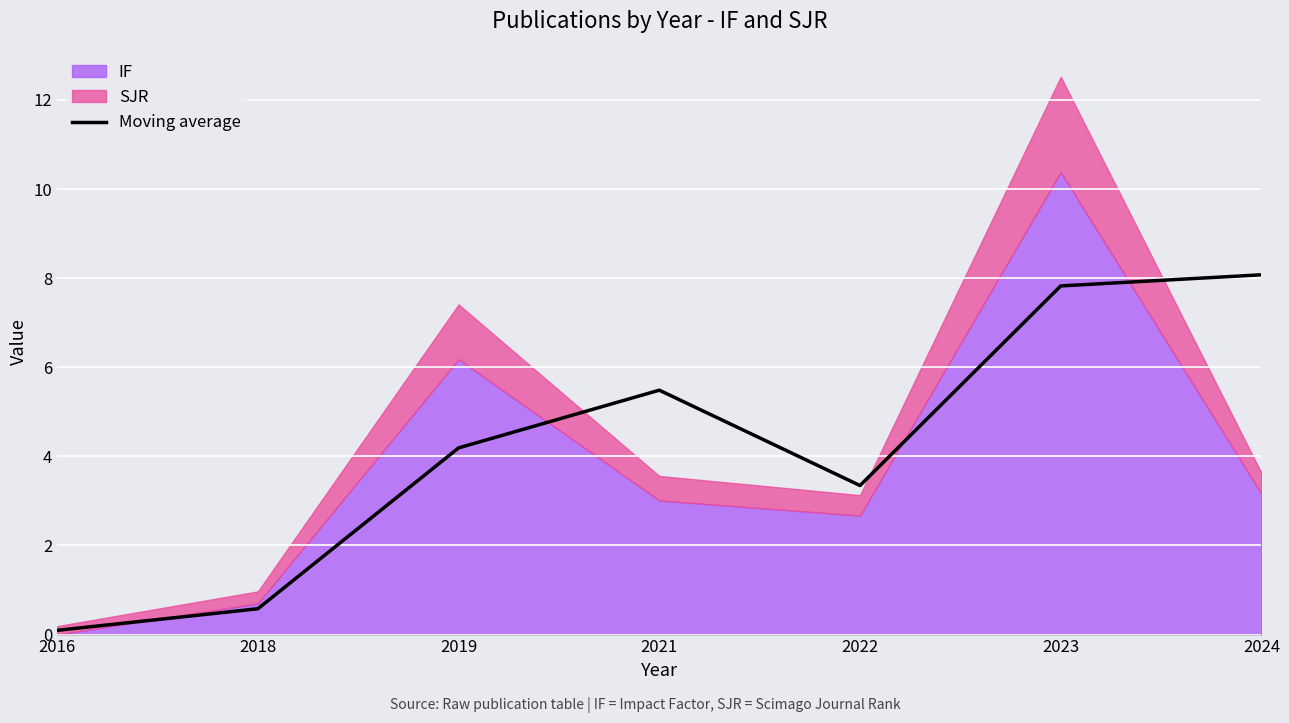

How many categories are shown in the chart?

7